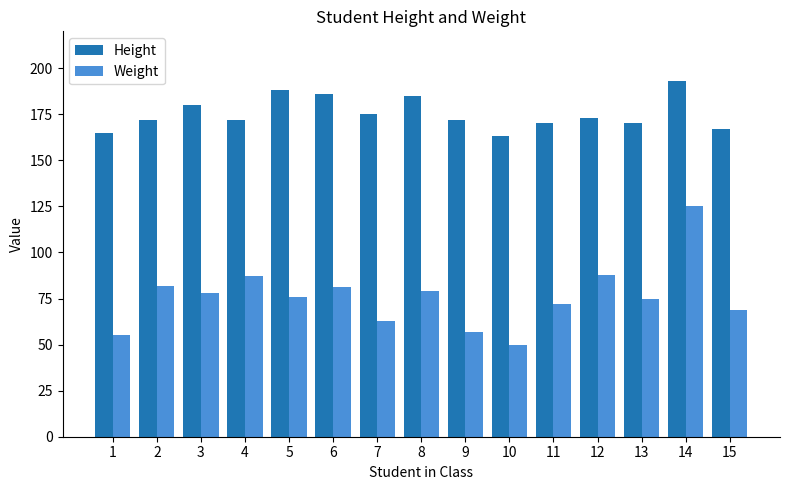

How many bars are there in total?

30